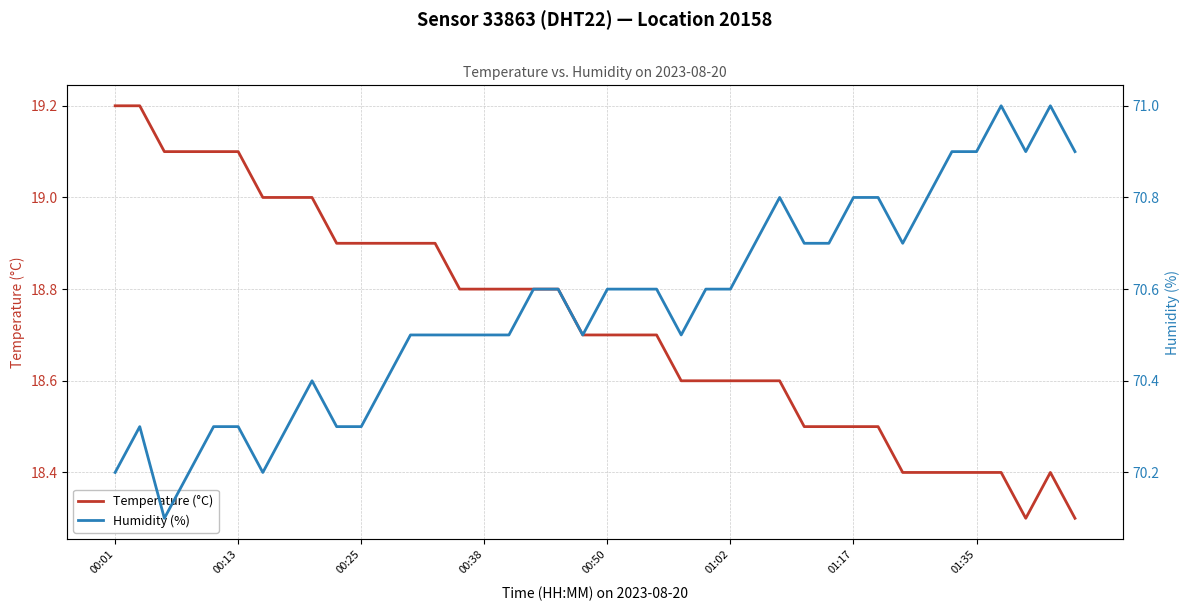

Is this an area chart (filled region under the line)?

No